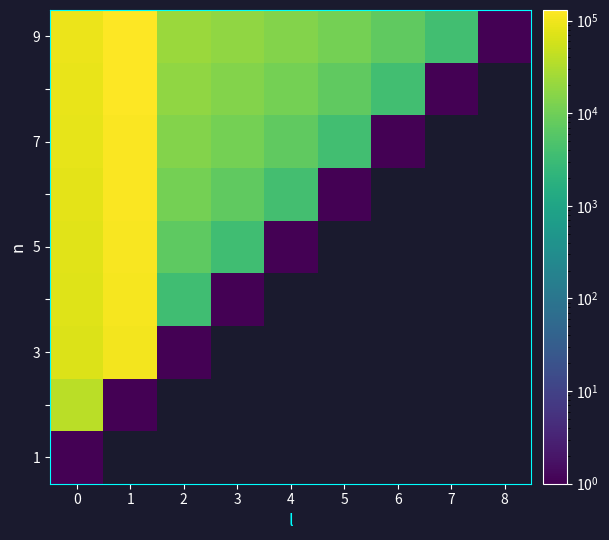

How many categories are shown in the chart?

9